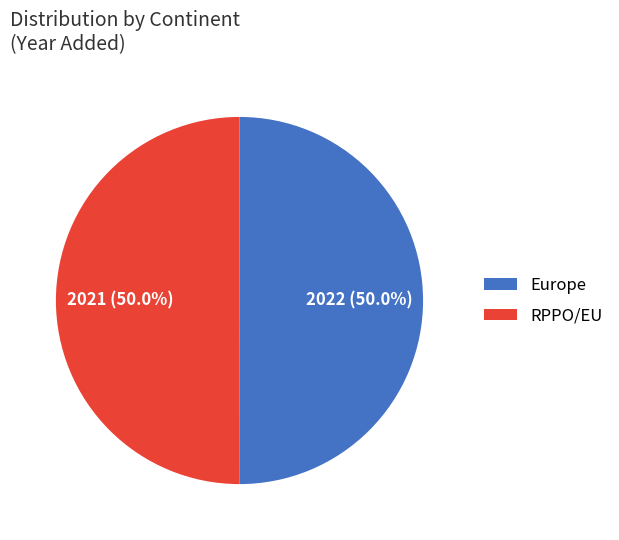

What is the ratio of the value at Europe to the value at RPPO/EU?

1.0